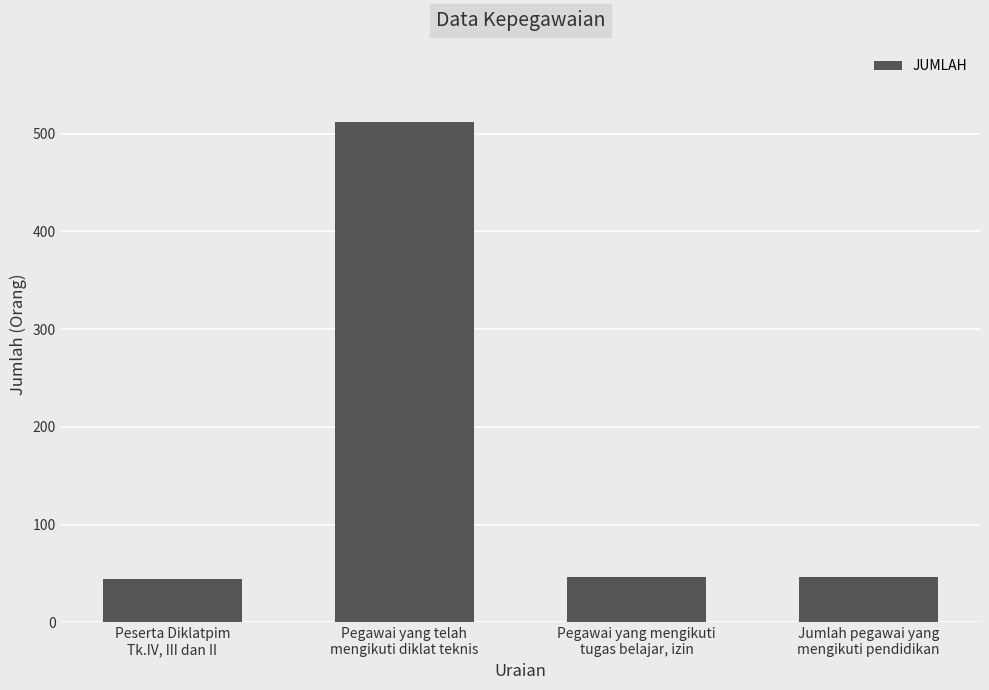

What is the value of the 2nd bar from the left?

512